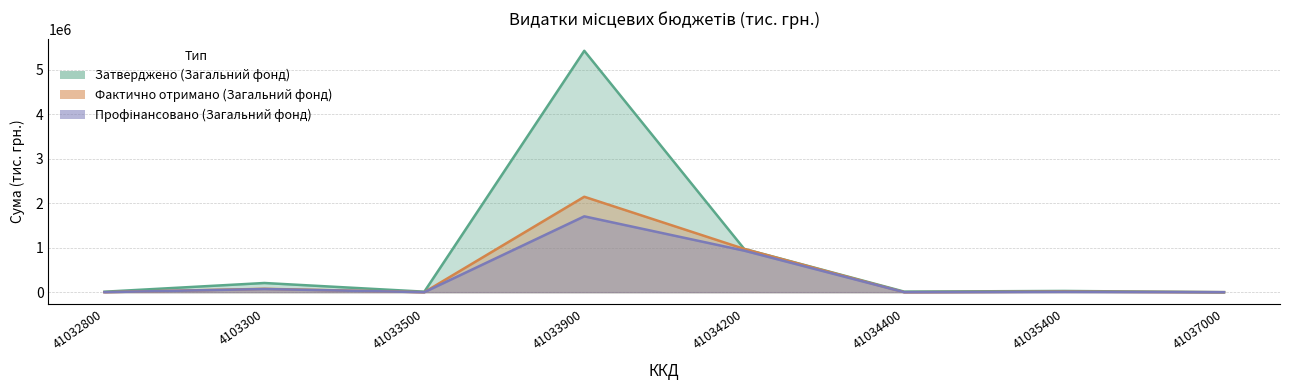

What is the total value across all series at 41034400?

12876.3